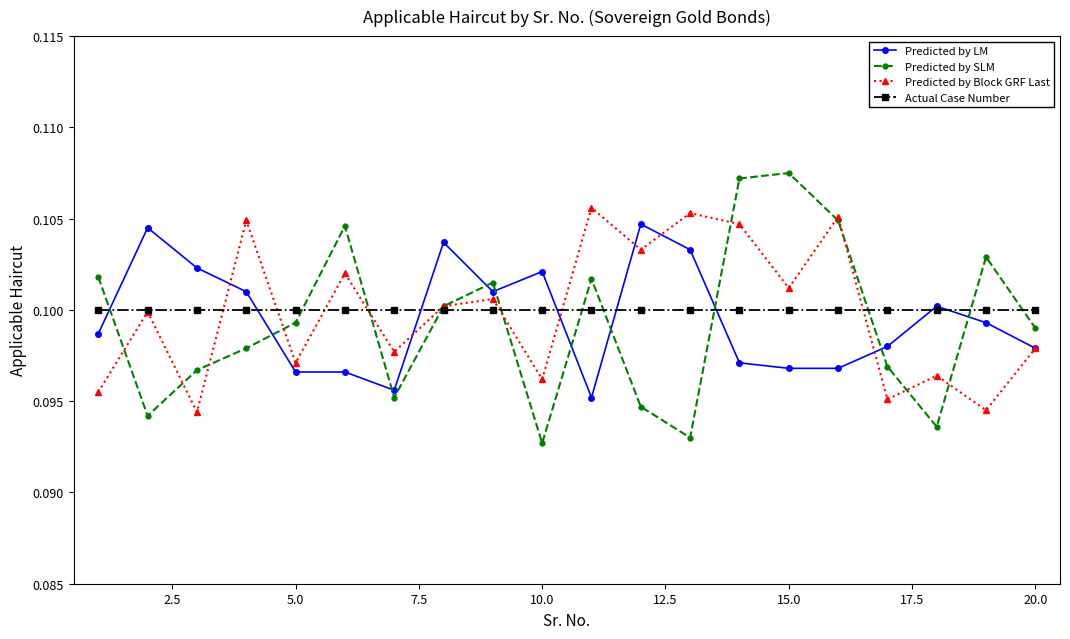

True or false: Predicted by LM has more than 0 points higher than both neighbors.

True